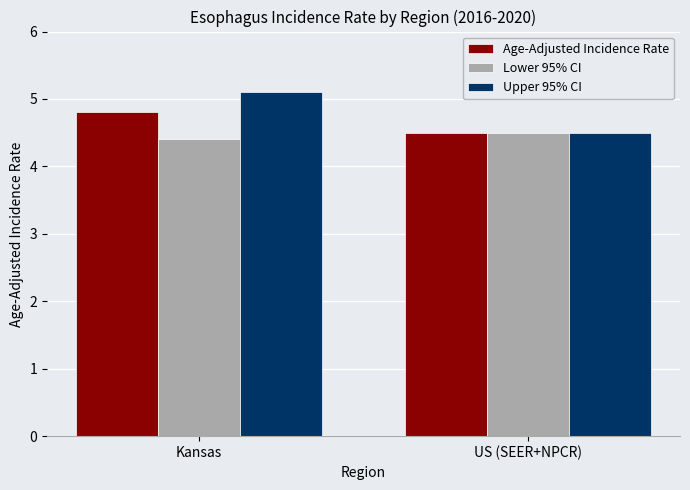

Read the Age-Adjusted Incidence Rate value at US (SEER+NPCR).

4.5